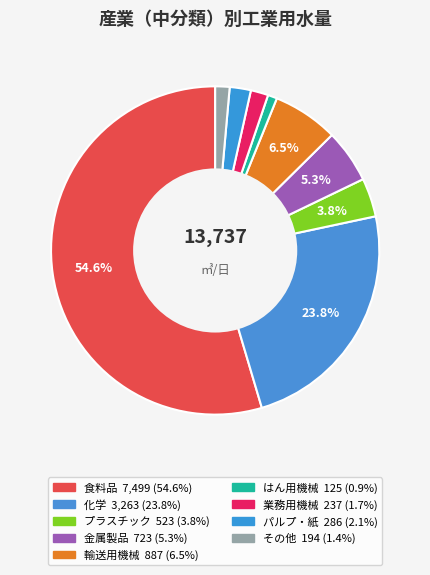

What is the largest slice in the pie chart?

食料品